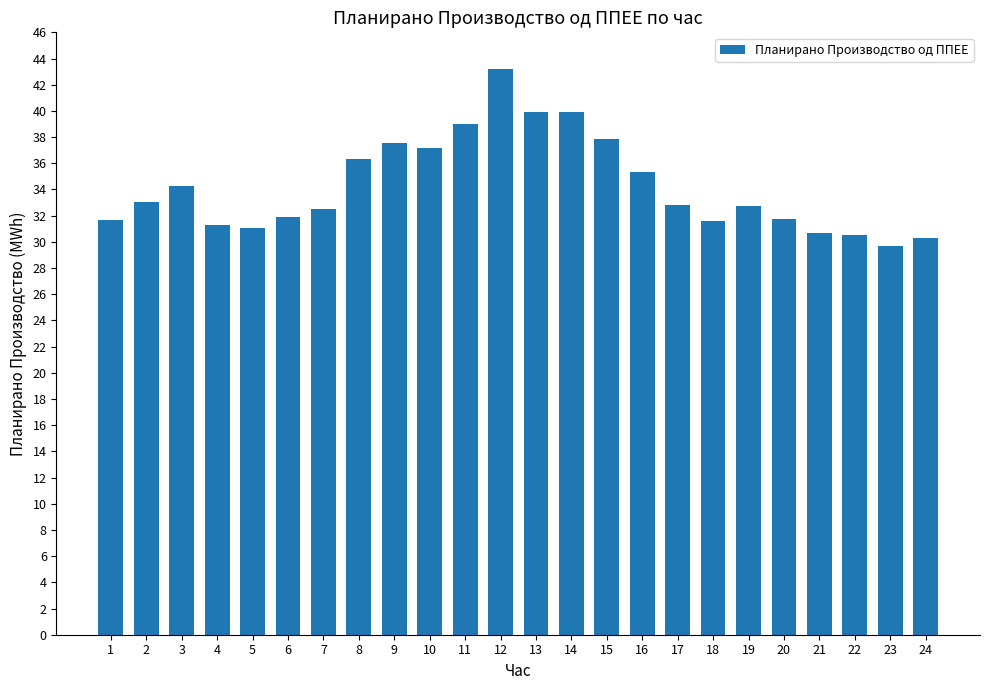

The chart shows a value of 39.0 at 11. True or false?

True